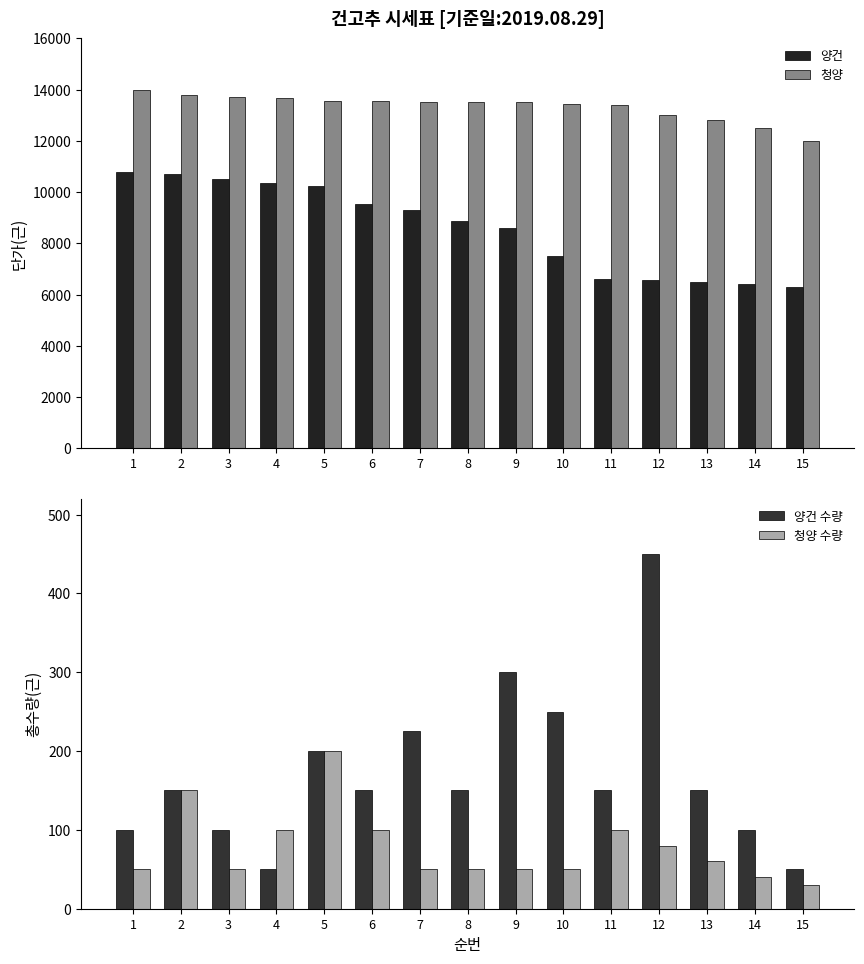

How many data points in 청양 수량 are above 50?

7